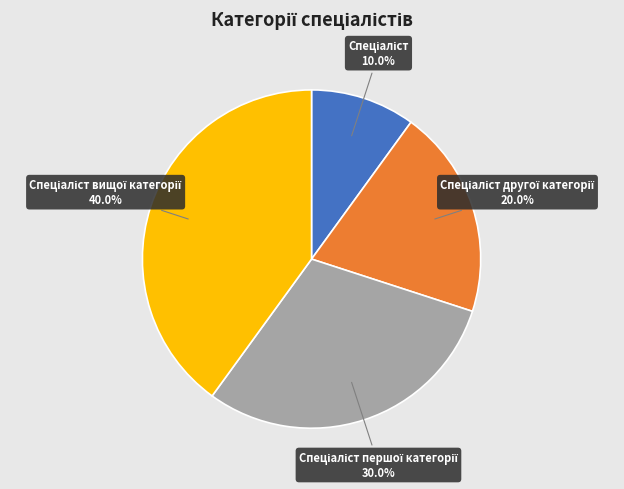

Is there a majority slice in this chart?

No